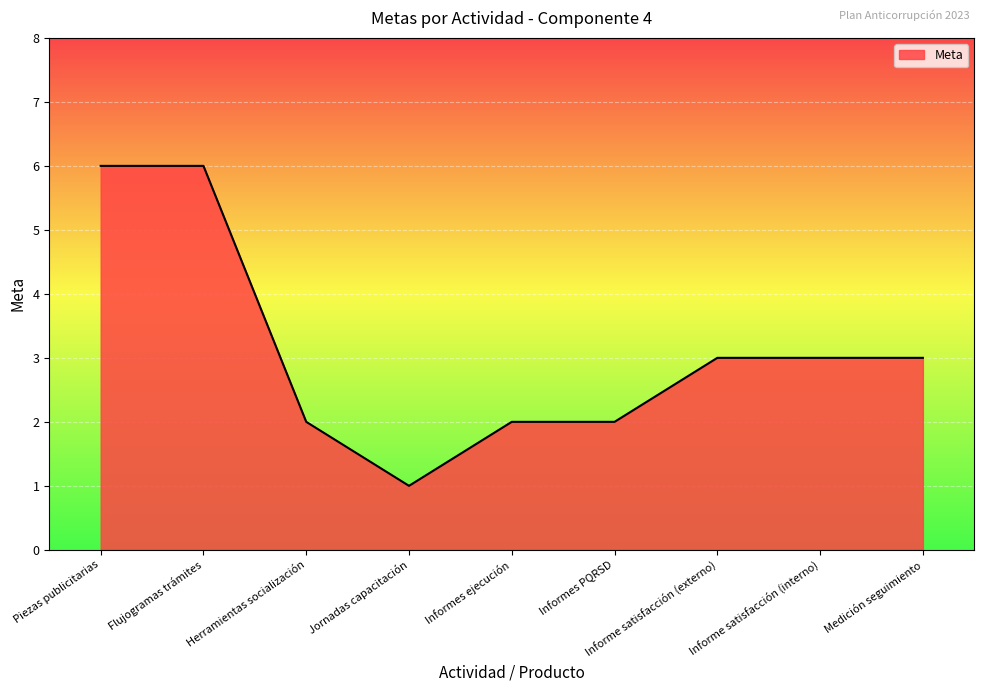

What is the sum of the values at Jornadas capacitación and Informes PQRSD?

3